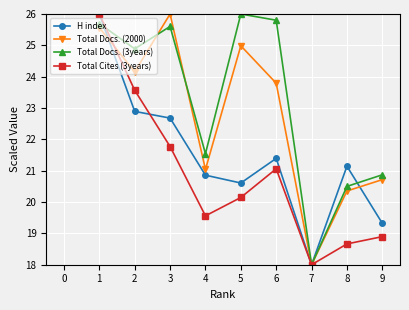

What is the lowest value of the Total Cites (3years) series?

18.0